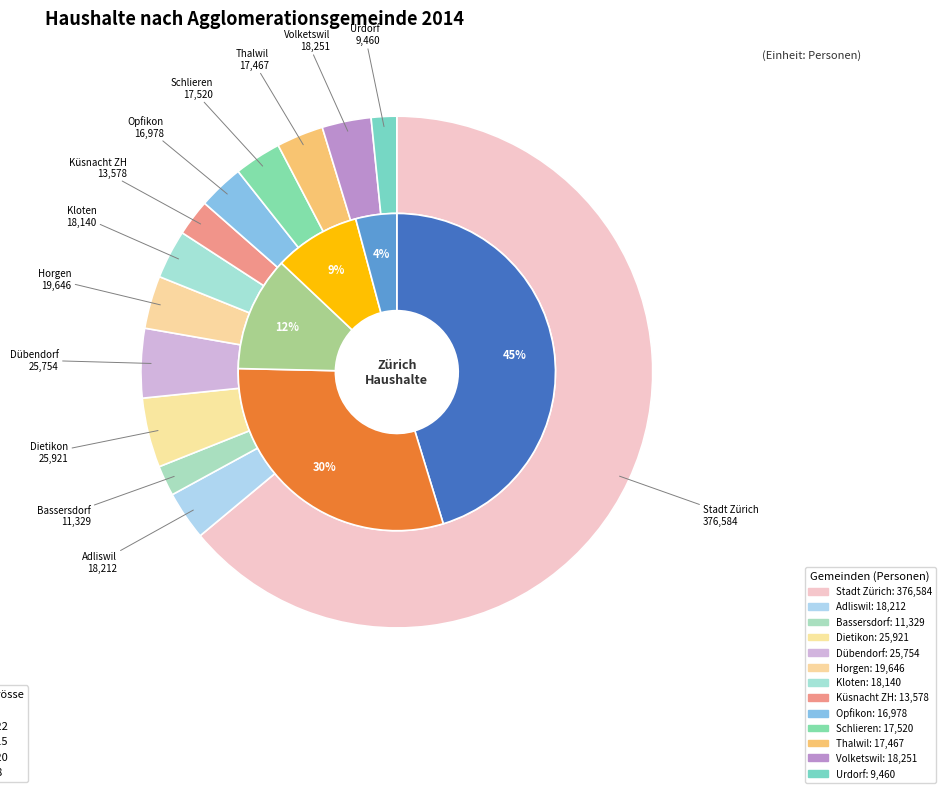

To the nearest percent, what percentage of the pie is Dübendorf?

4%